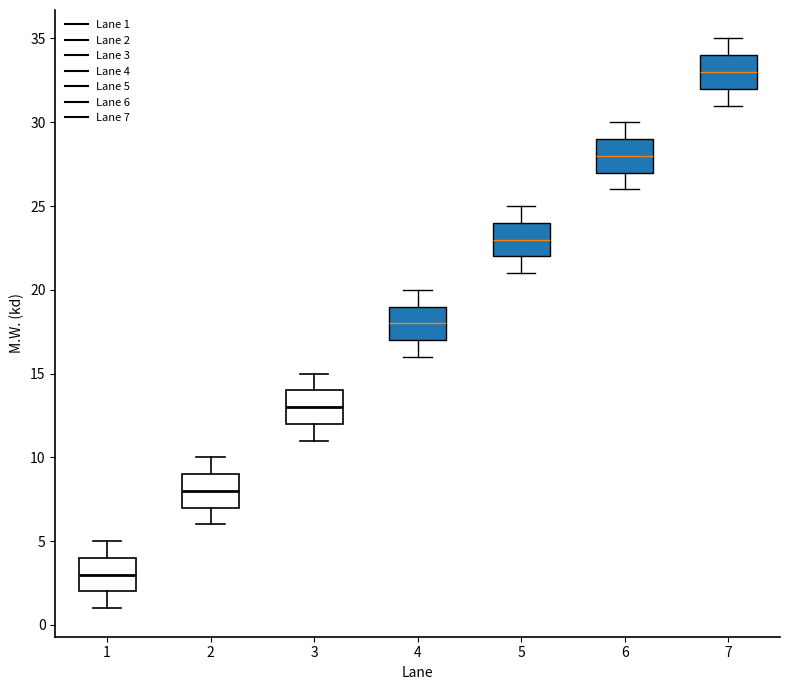

Reading left to right, transcribe this box plot: for each box, give where its median line is, the range the box spans, and where its two whiskers end, as read against the y-axis. The values are not printed on the chart, so give them approximately, as read against the axis.

1: median 3, box 2 to 4, whiskers 1 to 5
2: median 8, box 7 to 9, whiskers 6 to 10
3: median 13, box 12 to 14, whiskers 11 to 15
4: median 18, box 17 to 19, whiskers 16 to 20
5: median 23, box 22 to 24, whiskers 21 to 25
6: median 28, box 27 to 29, whiskers 26 to 30
7: median 33, box 32 to 34, whiskers 31 to 35